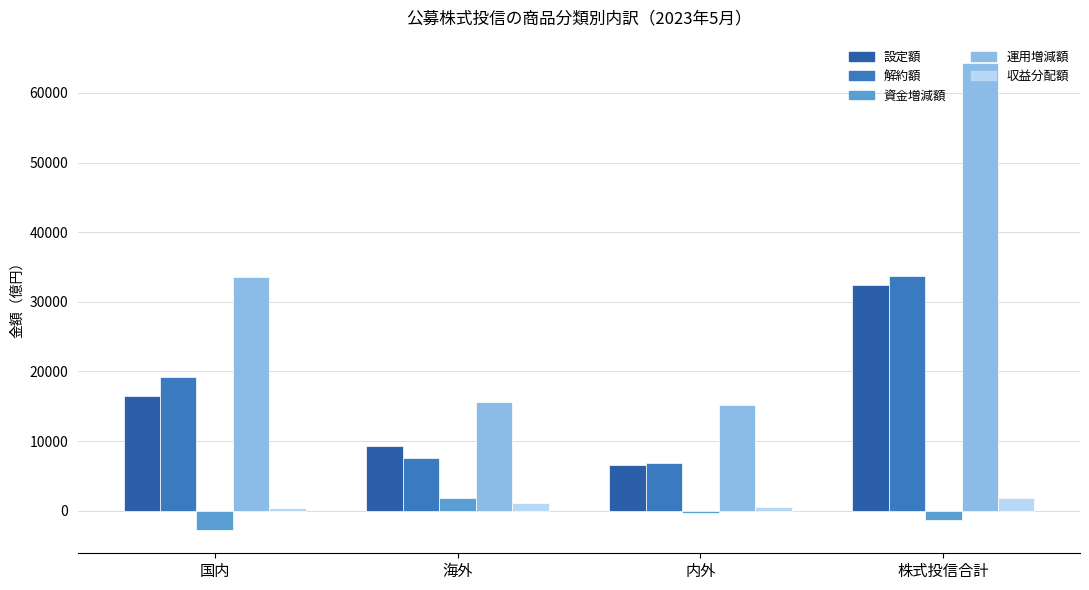

The value of 設定額 at 海外 is 5777. True or false?

False